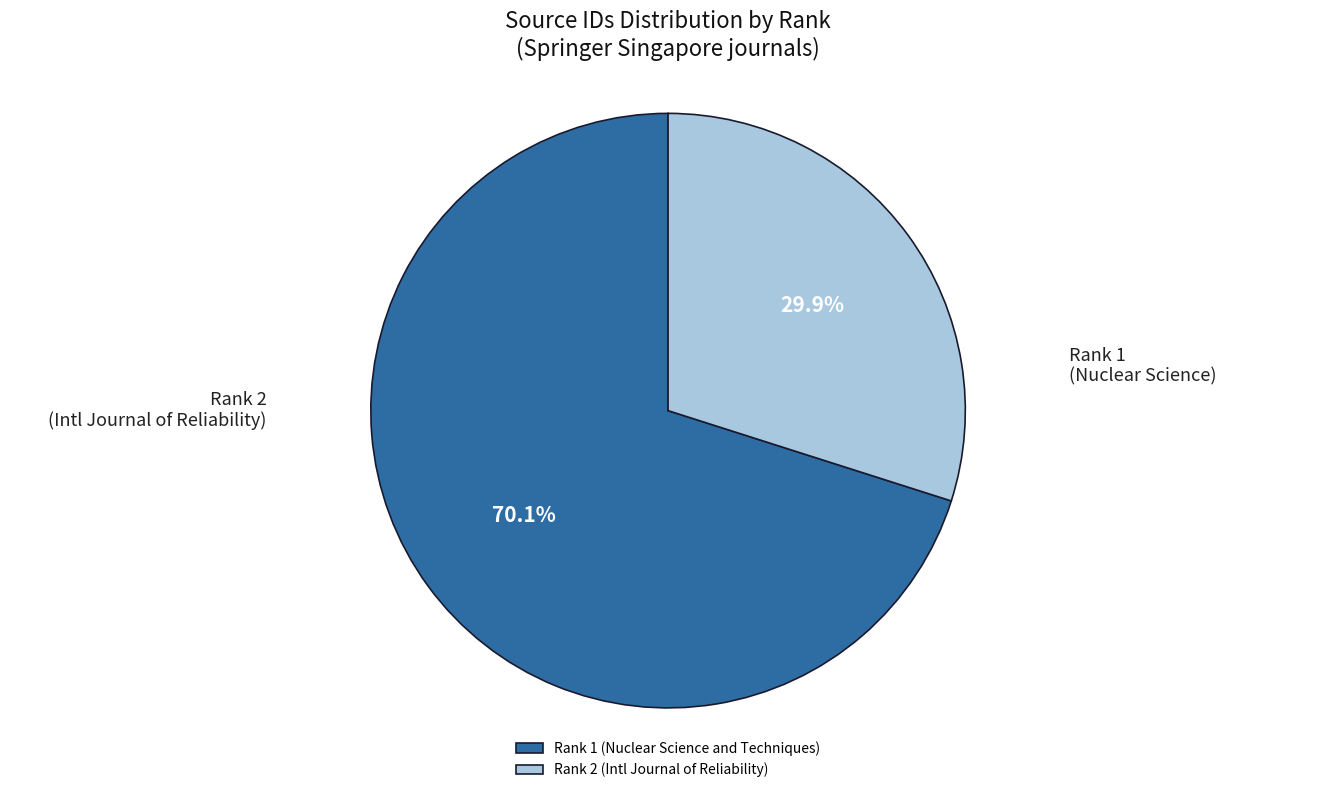

Between Rank 1 and Rank 2, which is larger?

Rank 1